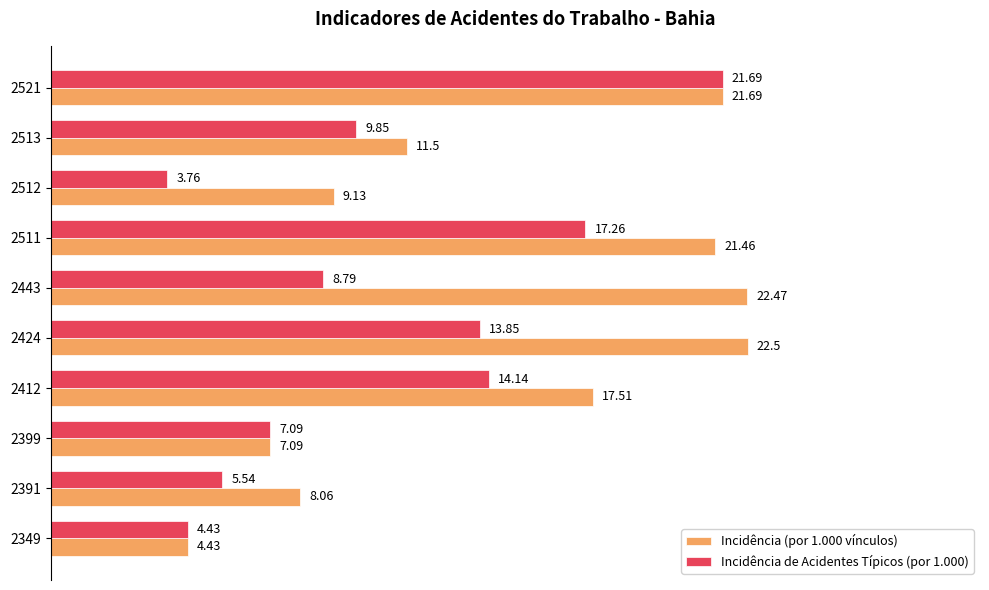

Count the number of categories in the chart.

10